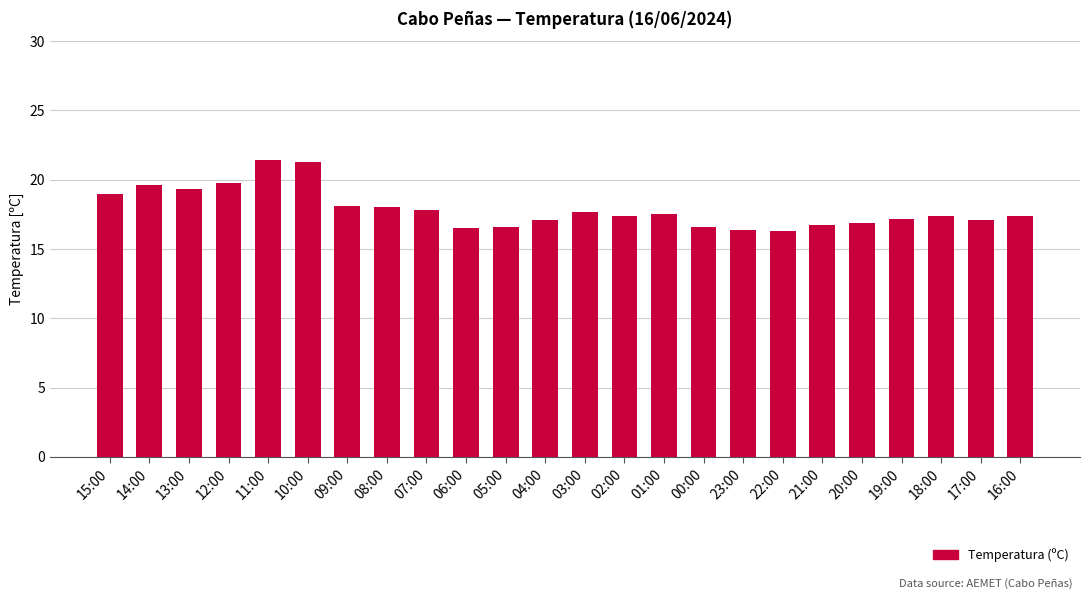

What position from the left is 23:00?

17